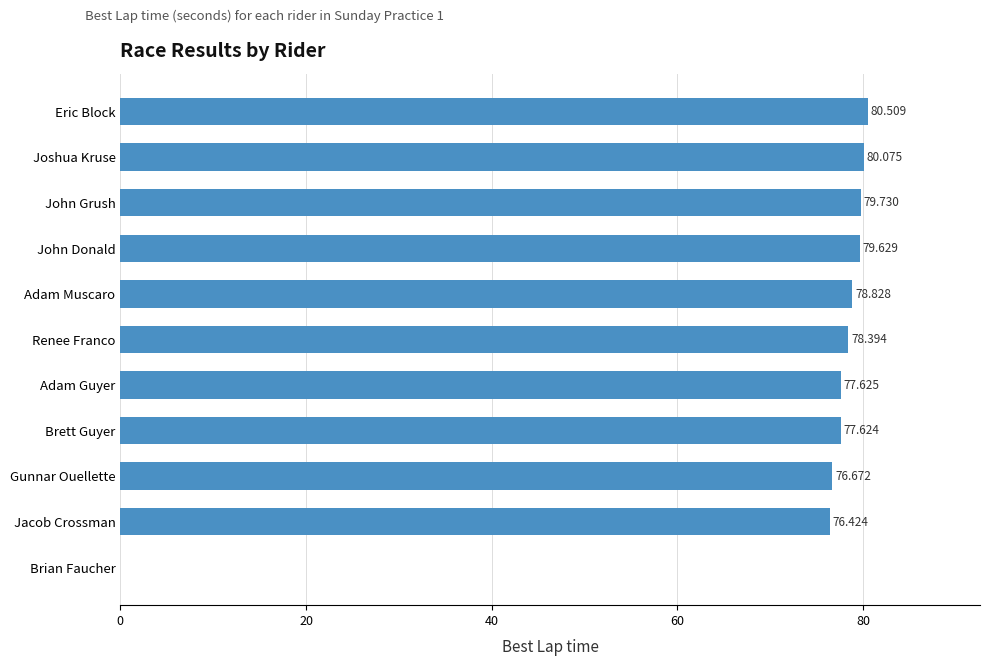

Where is the data nearest to the value 40?

Jacob Crossman